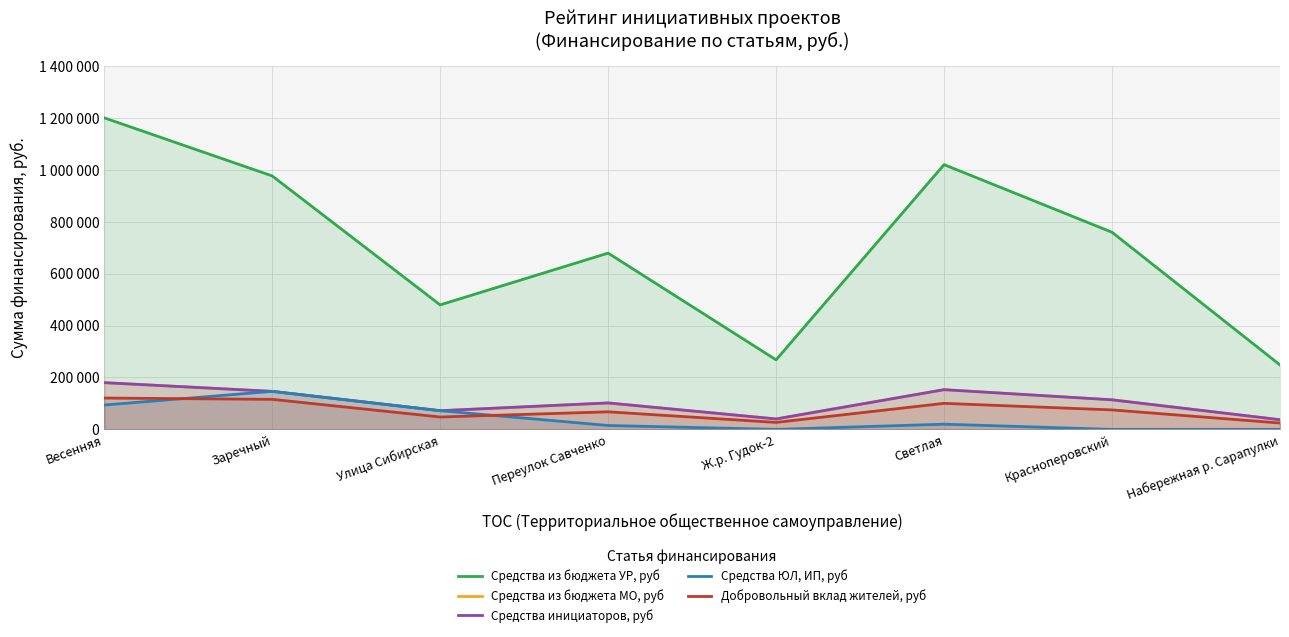

How many lines are shown in the chart?

5